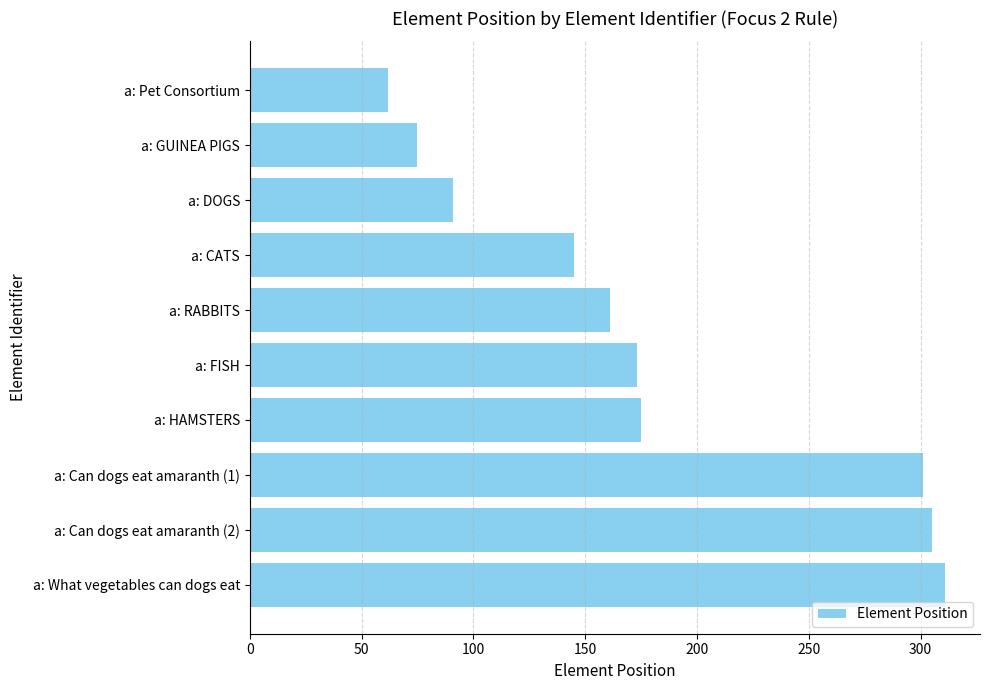

Reading bottom to top, what are all the values shown in this chart?

a: What vegetables can dogs eat=311	a: Can dogs eat amaranth (2)=305	a: Can dogs eat amaranth (1)=301	a: HAMSTERS=175	a: FISH=173	a: RABBITS=161	a: CATS=145	a: DOGS=91	a: GUINEA PIGS=75	a: Pet Consortium=62